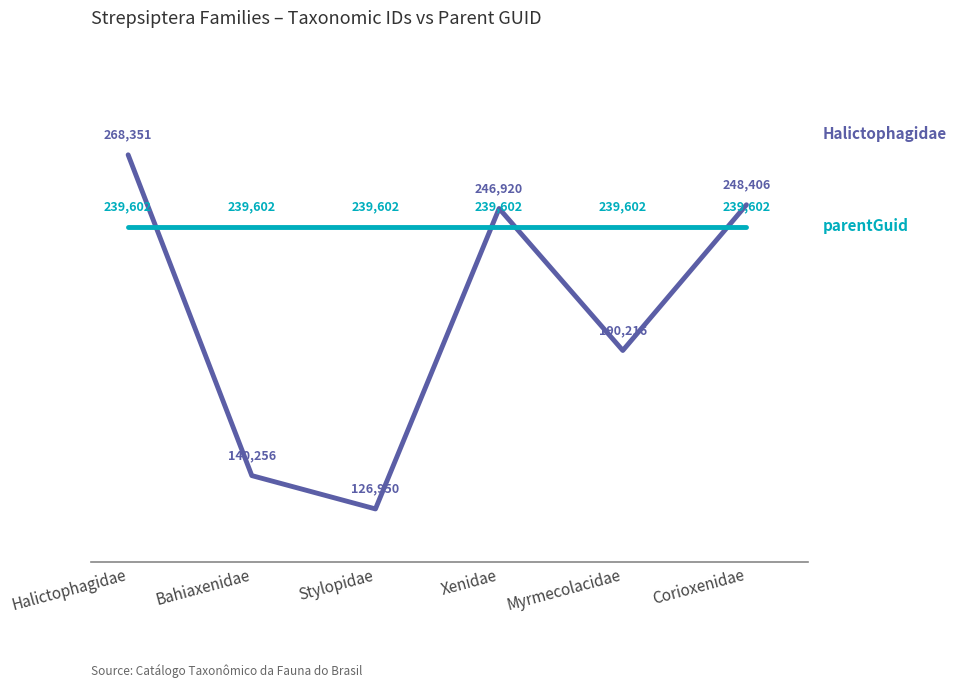

Which label corresponds to the smallest value in the chart?

Stylopidae